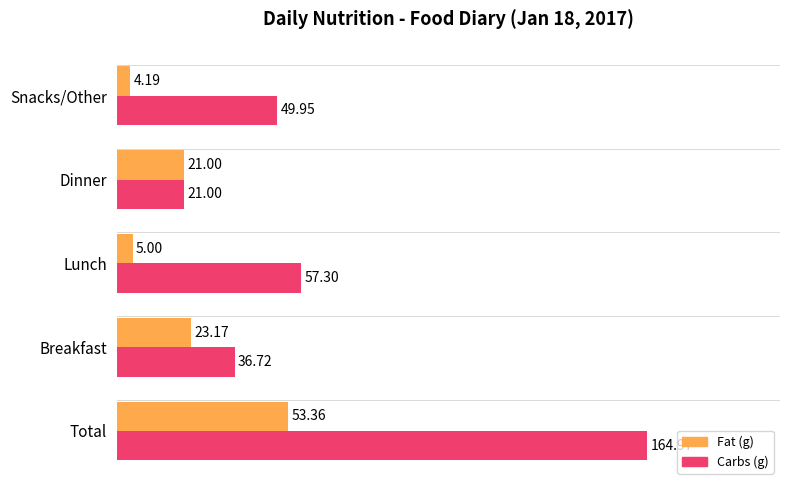

Between Total and Snacks/Other, which series saw the biggest shift?

Carbs (g)